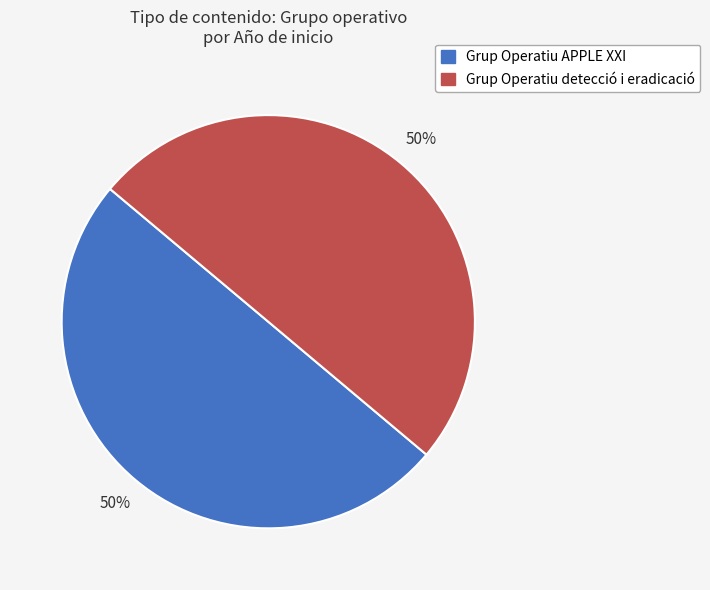

Approximately how many times larger is the value at Grup Operatiu detecció i eradicació compared to Grup Operatiu APPLE XXI?

1.0